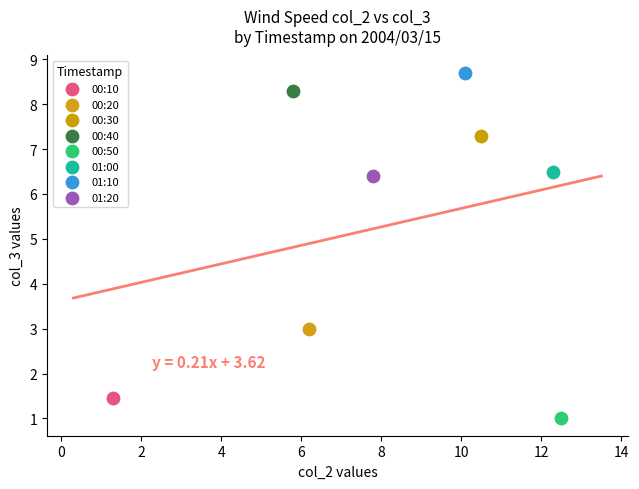

Which series contains the lowest Y value?

00:50